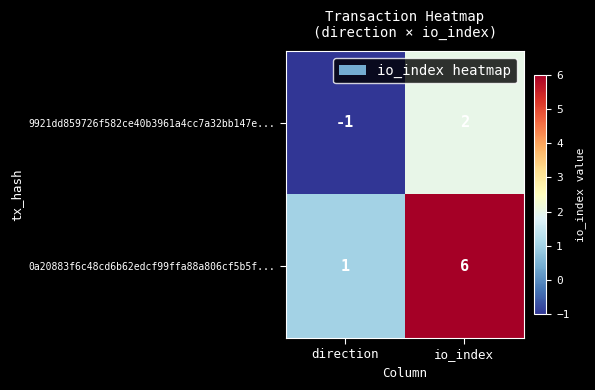

Rank the series at direction from lowest to highest value.

9921dd859726f582ce40b3961a4cc7a32bb147e..., 0a20883f6c48cd6b62edcf99ffa88a806cf5b5f...